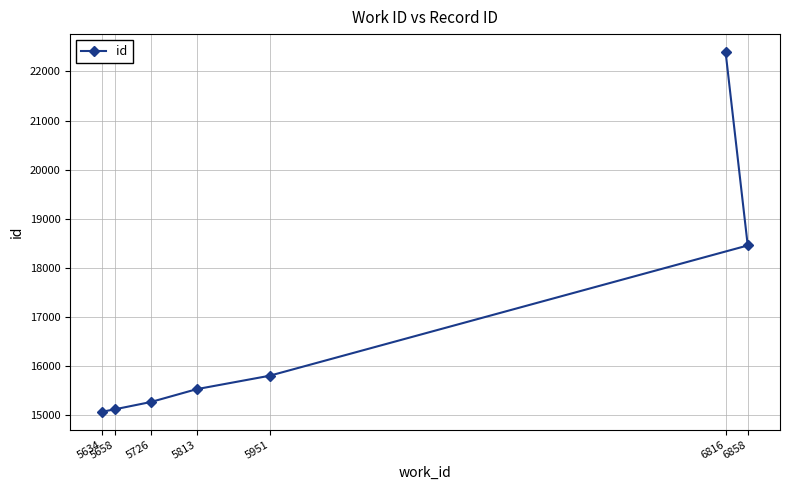

Which category has the lowest value across all series?

5634